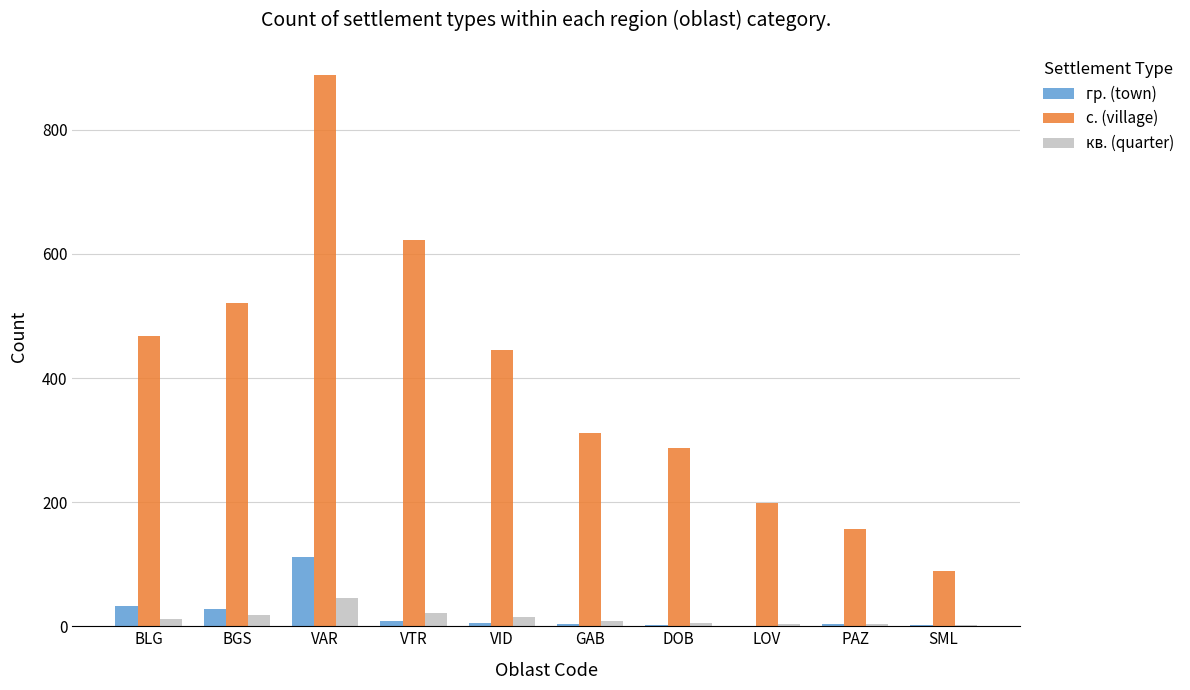

Which series has the largest total across all categories?

с. (village)